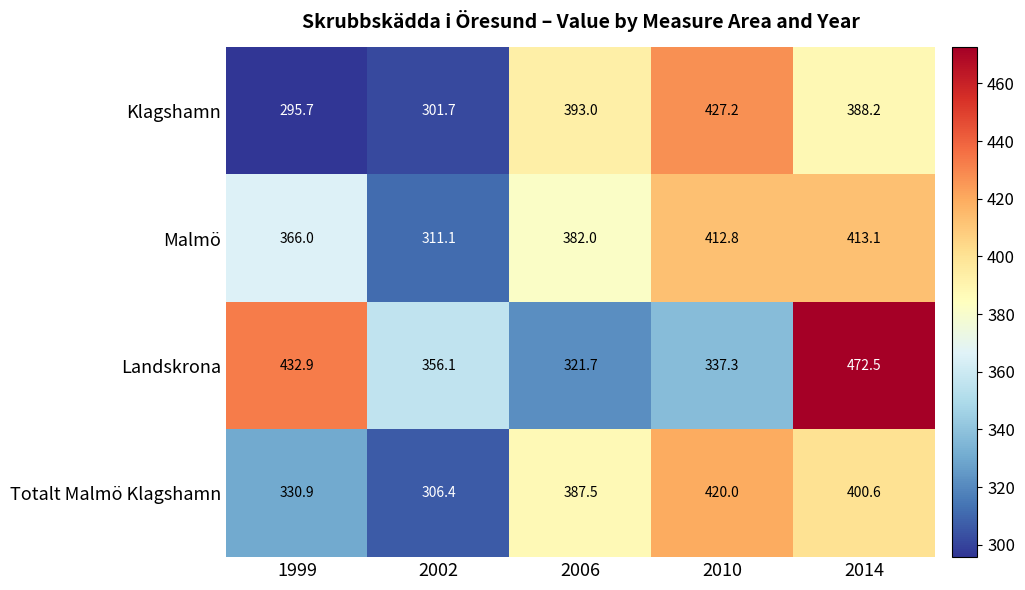

What is the smallest value displayed?

295.7